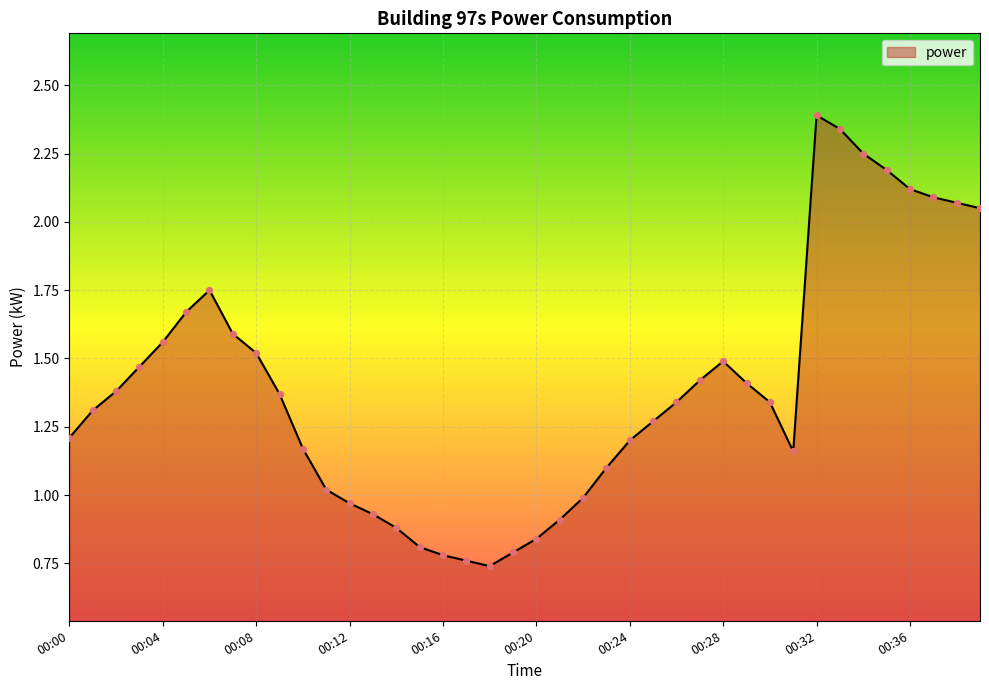

What is the maximum value shown in the chart?

2.4